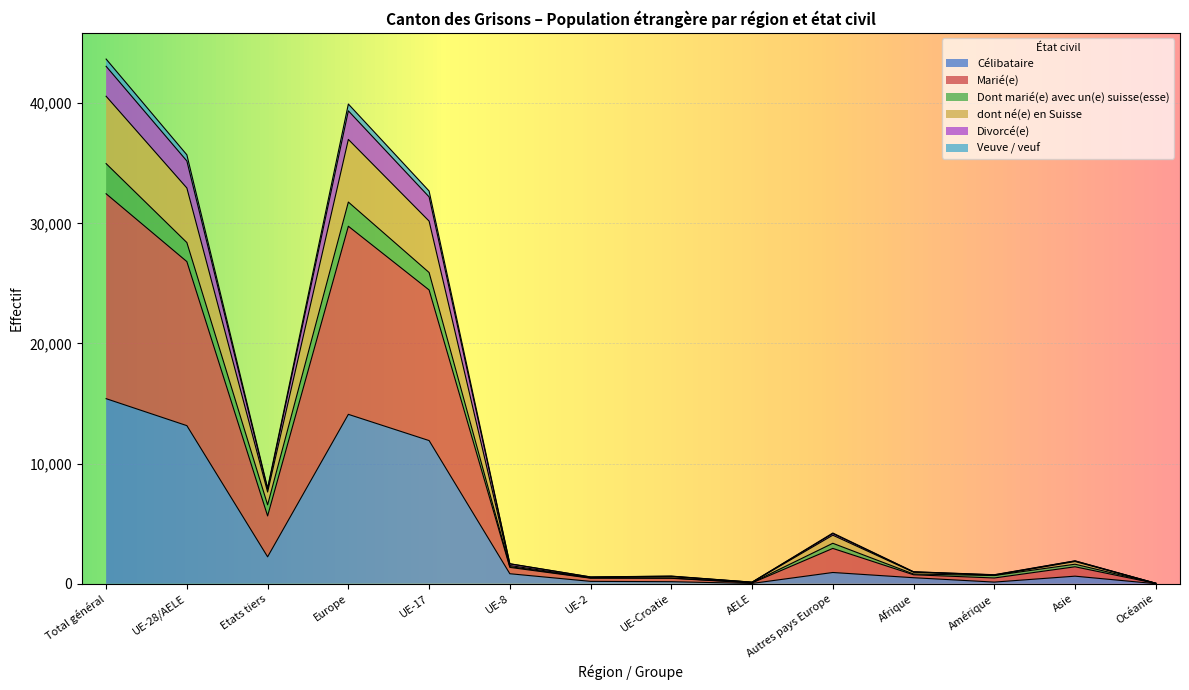

The value of Célibataire at Autres pays Europe is 940. True or false?

True